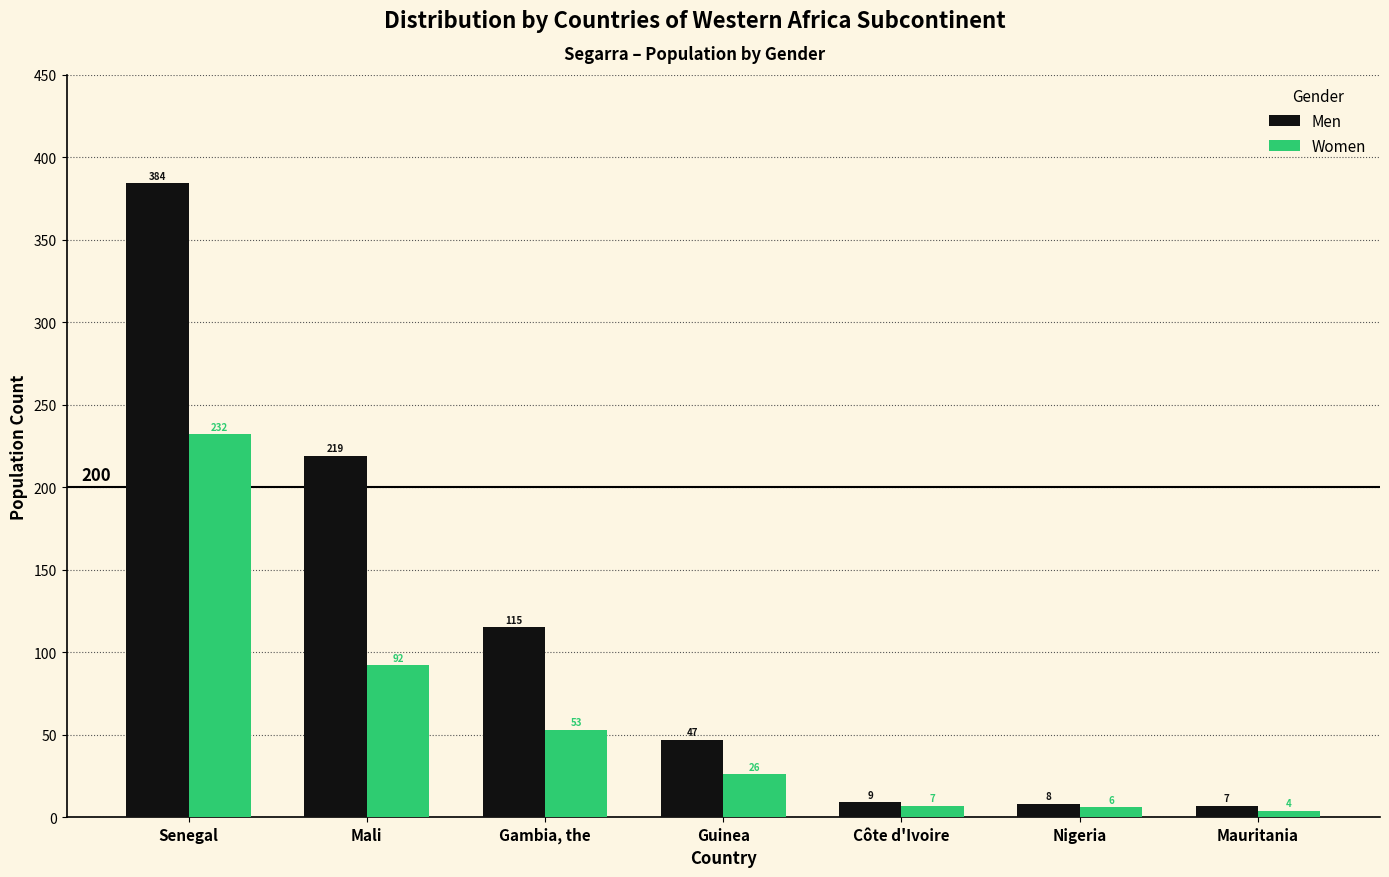

The Men series shows 47 at Guinea. True or false?

True